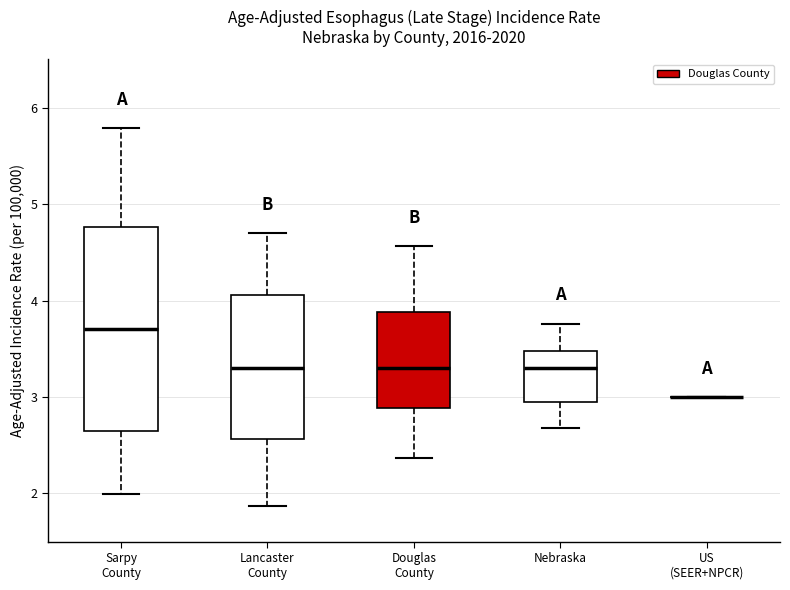

Comparing the boxes themselves (not the whiskers), which one is the tallest?

Sarpy County